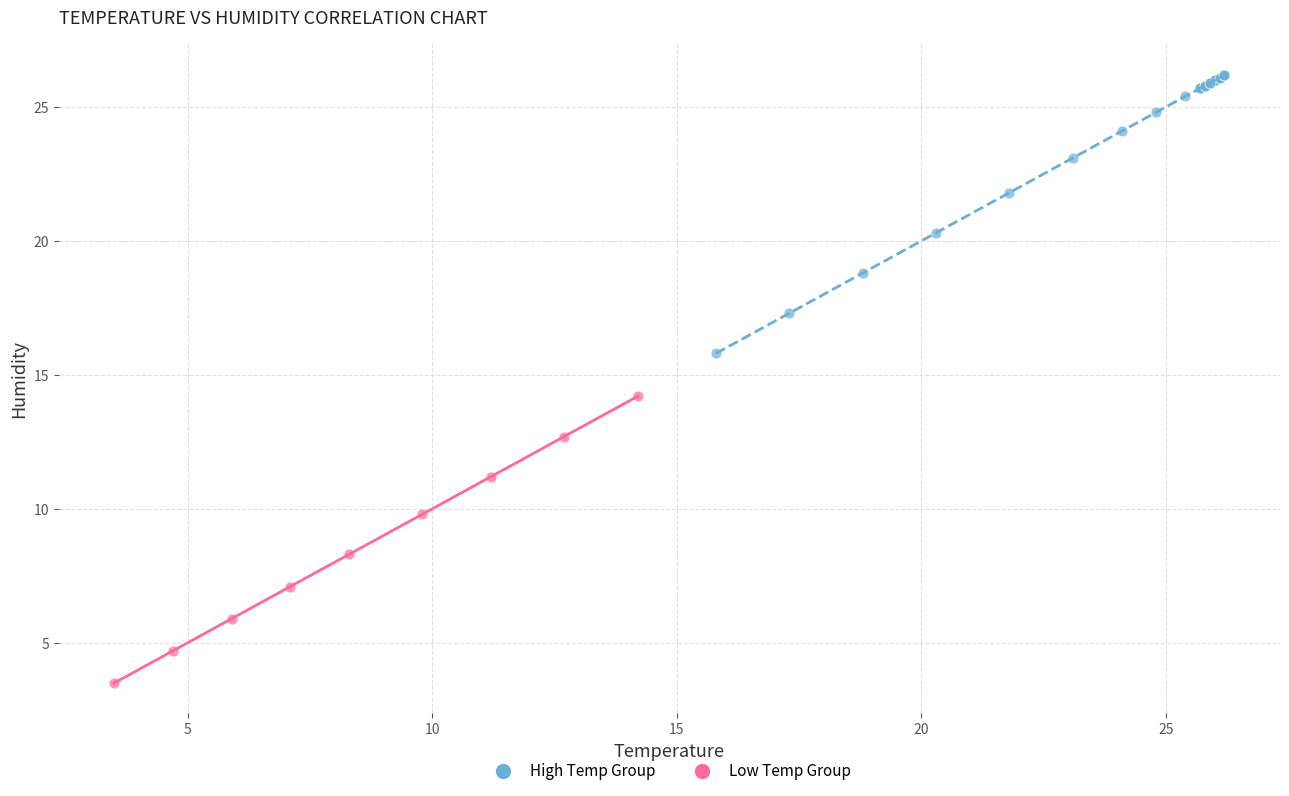

Which series contains the lowest Y value?

Low Temp Group